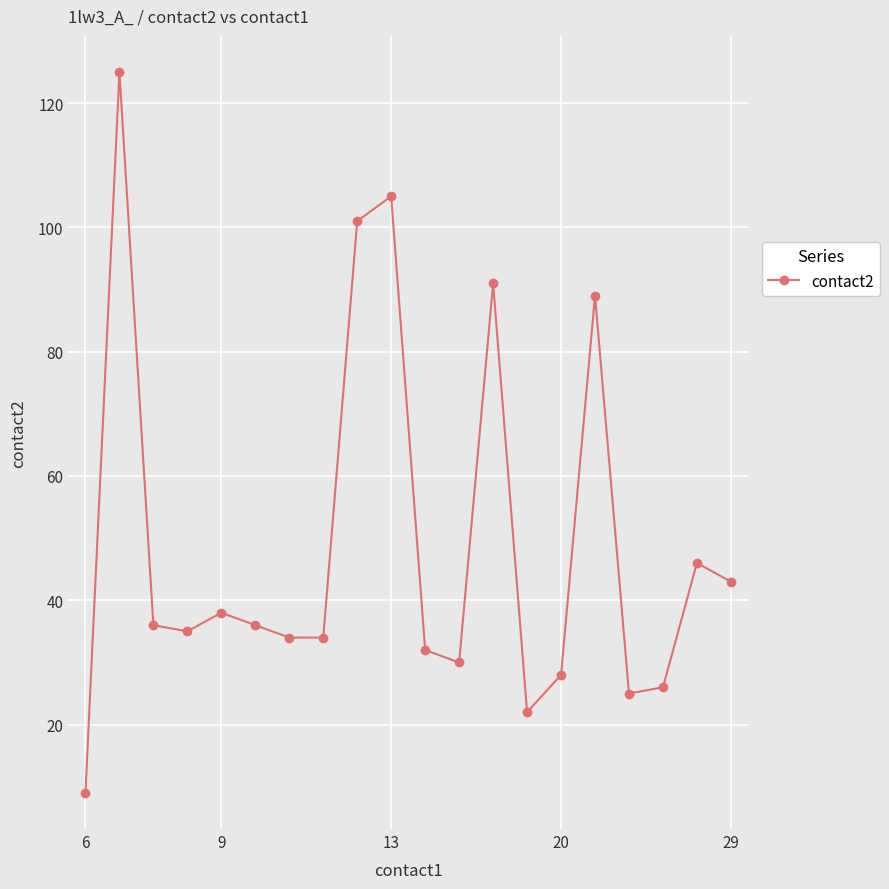

True or false: there are more than 1 points higher than both neighbors.

True